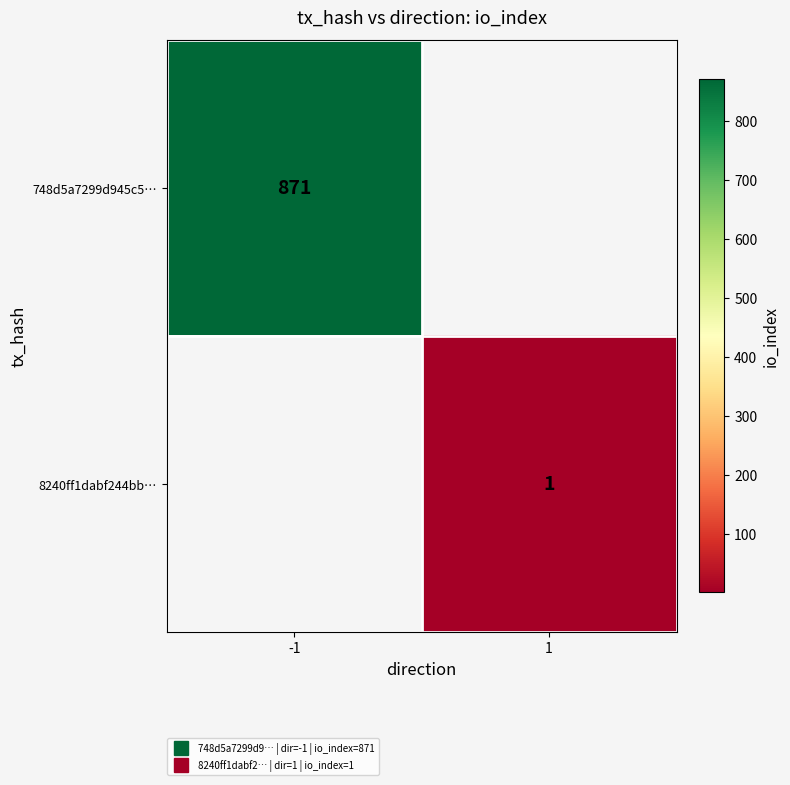

Which series has the widest spread of values?

748d5a7299d945c5…